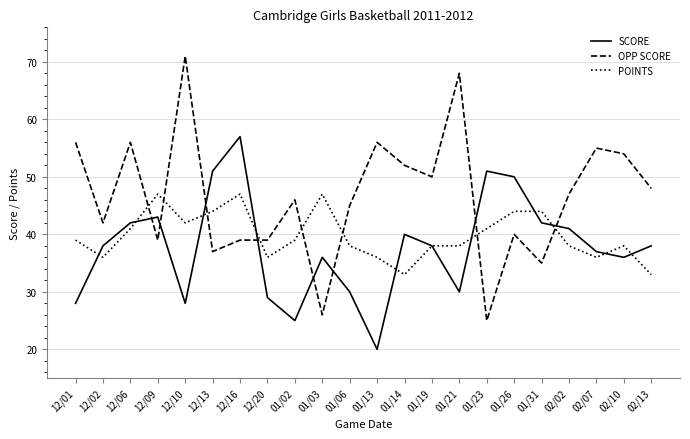

What is the average value of the SCORE series?

38